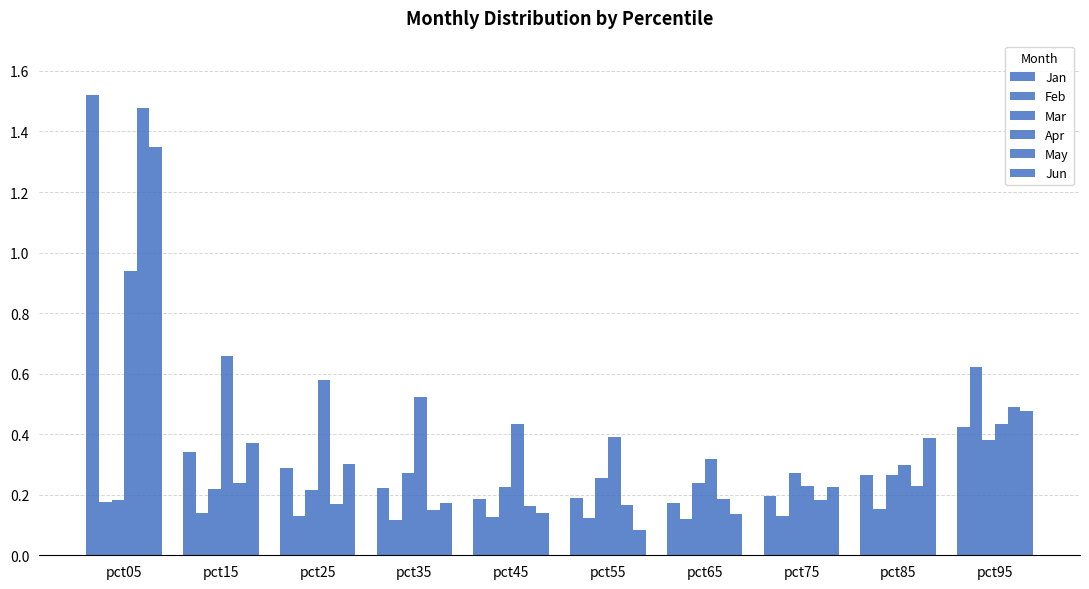

What is the spread (max minus min) of values at pct85?

0.2